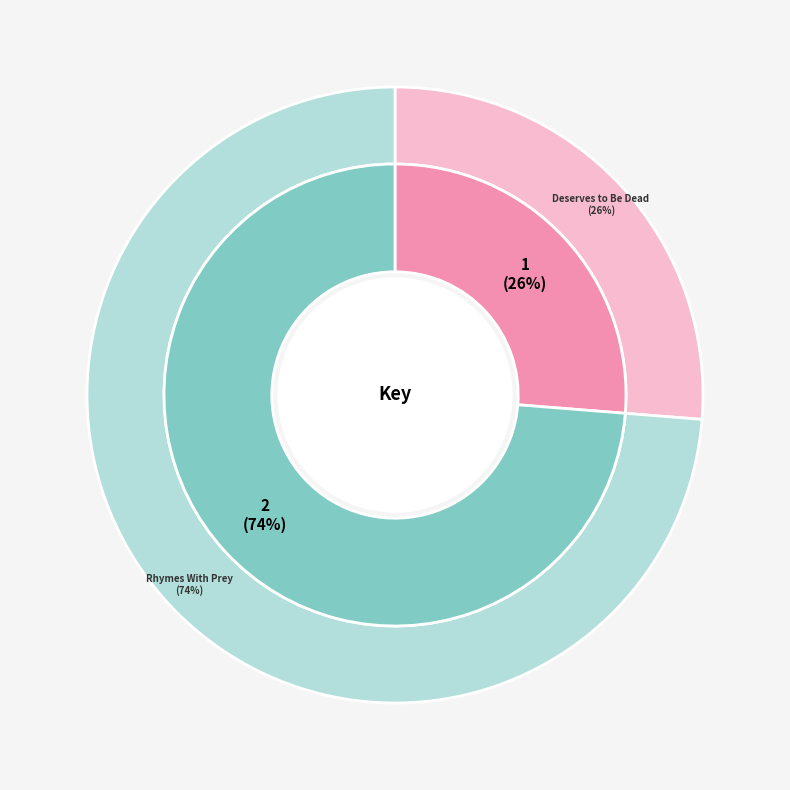

Is the sum of 2 and 1 greater than half?

Yes